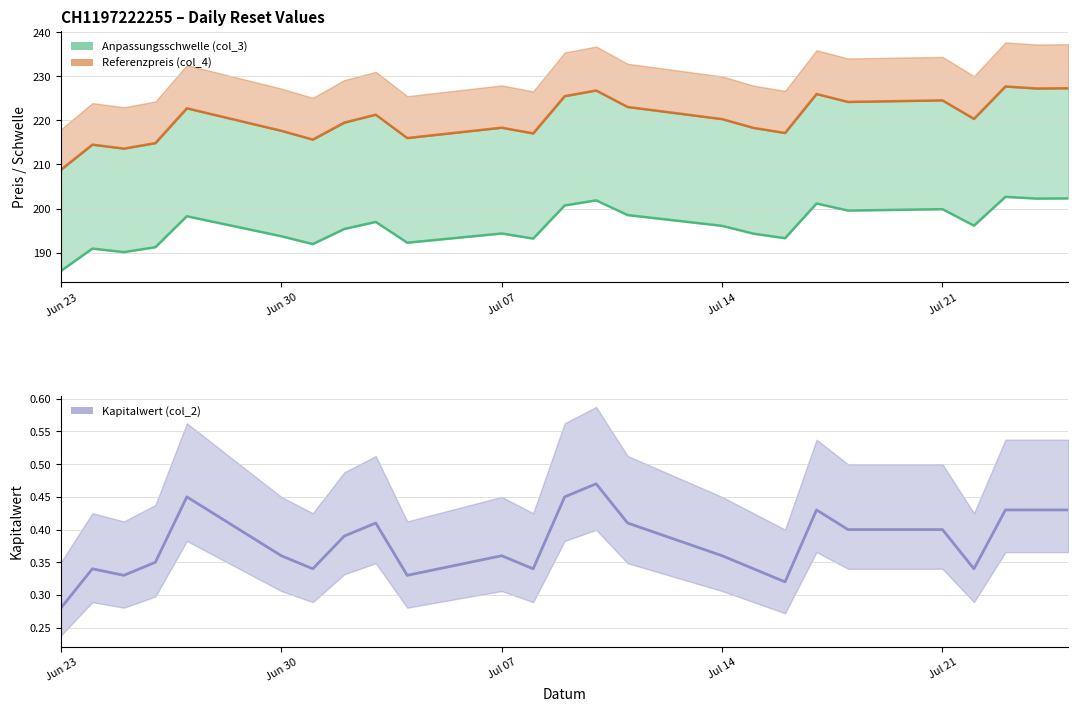

What is the smallest value displayed?

0.3